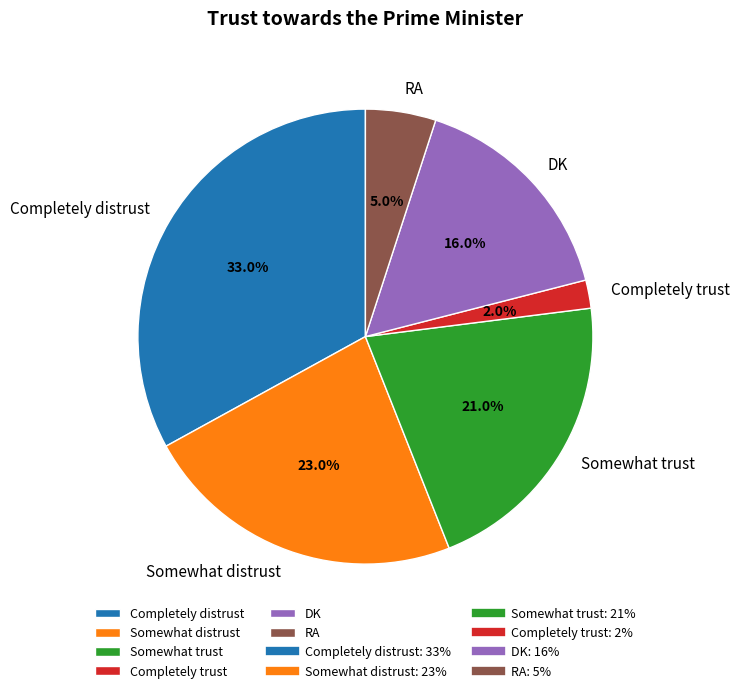

Which category has the biggest portion of the pie?

Completely distrust